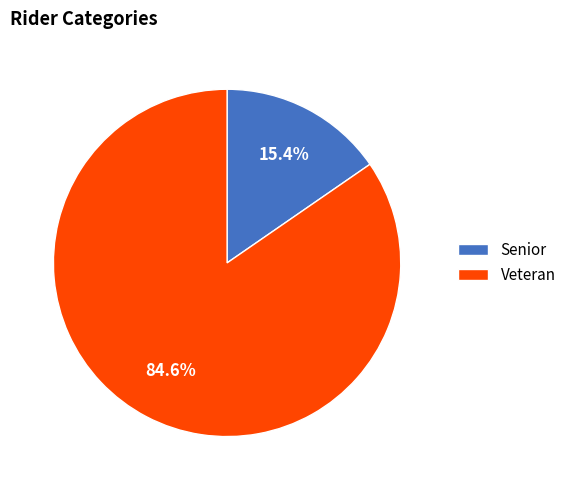

Is it true that Senior is 15% of the pie?

True